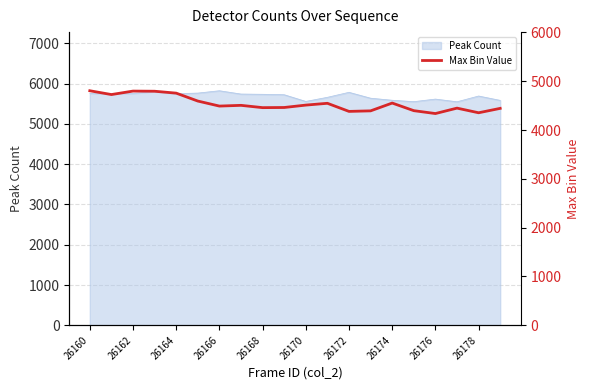

What is the lowest value of the Peak Count series?

5550